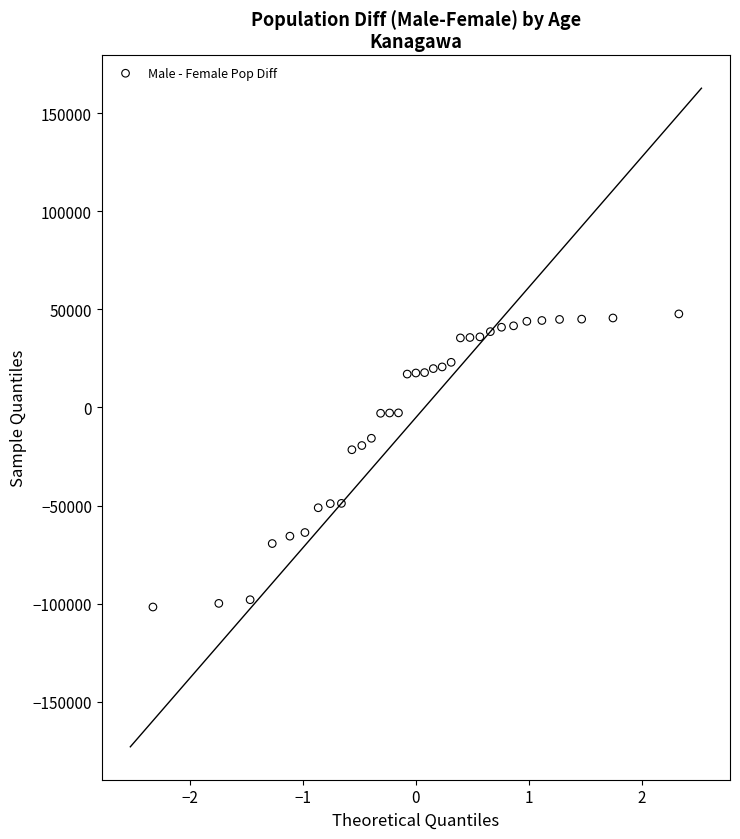

What is the range of Y values (max minus min)?

149351